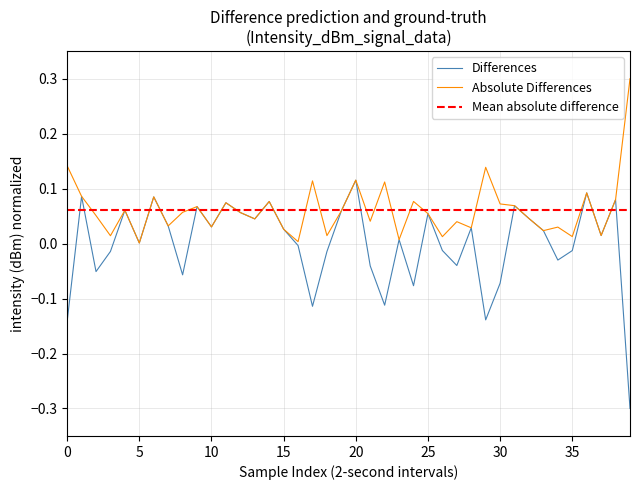

The value at 20 is 0.1. True or false?

False